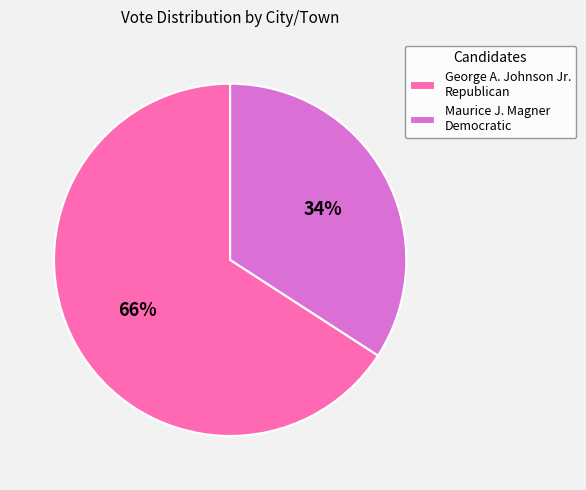

Does George A. Johnson Jr. Republican account for over 50% of the chart?

Yes